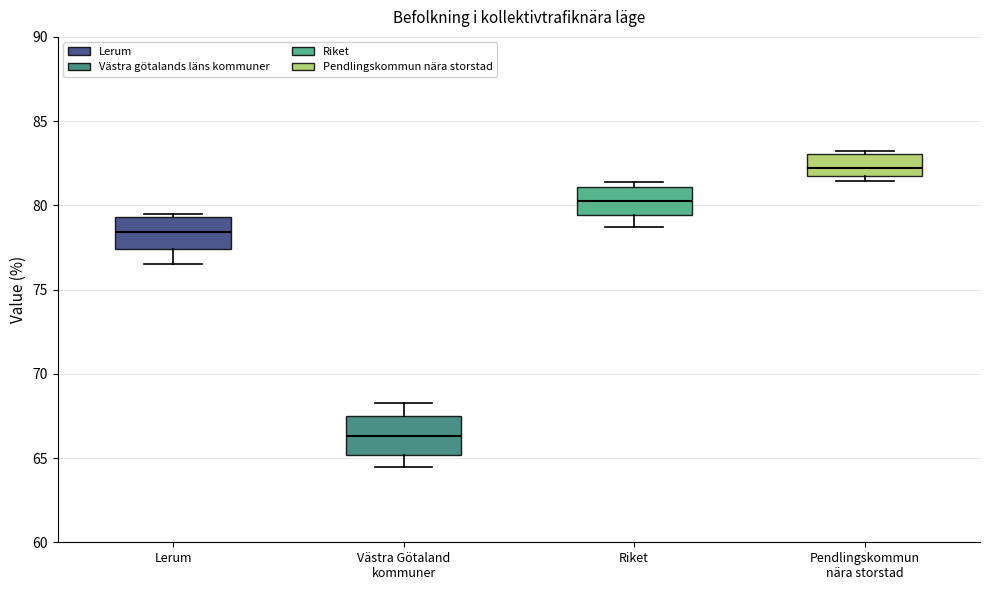

Where does the median line of the box for Pendlingskommun nära storstad sit on the y-axis? The values are not printed on the chart, so give them approximately, as read against the axis.

82.0